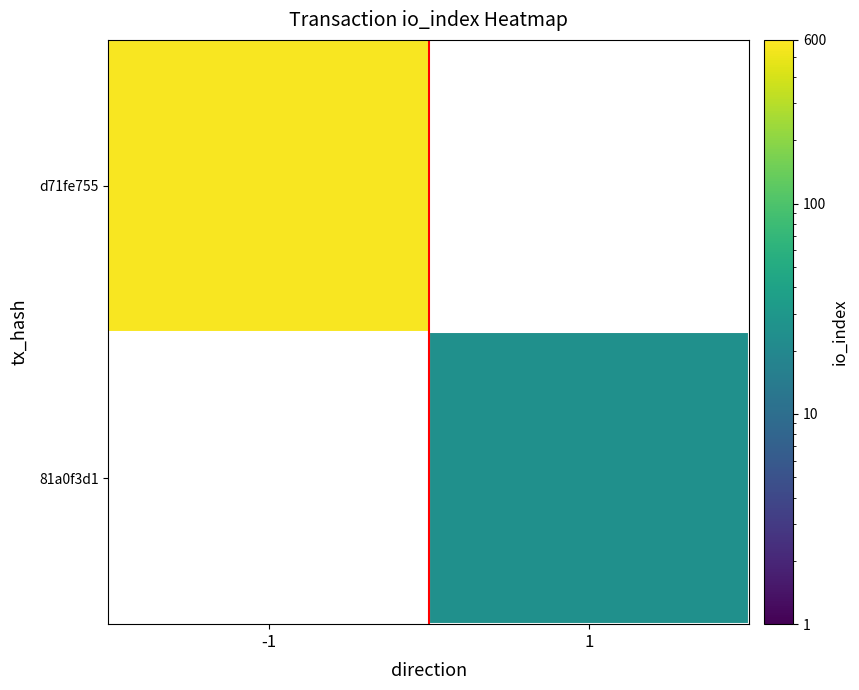

At how many categories does at least one series exceed 482?

1